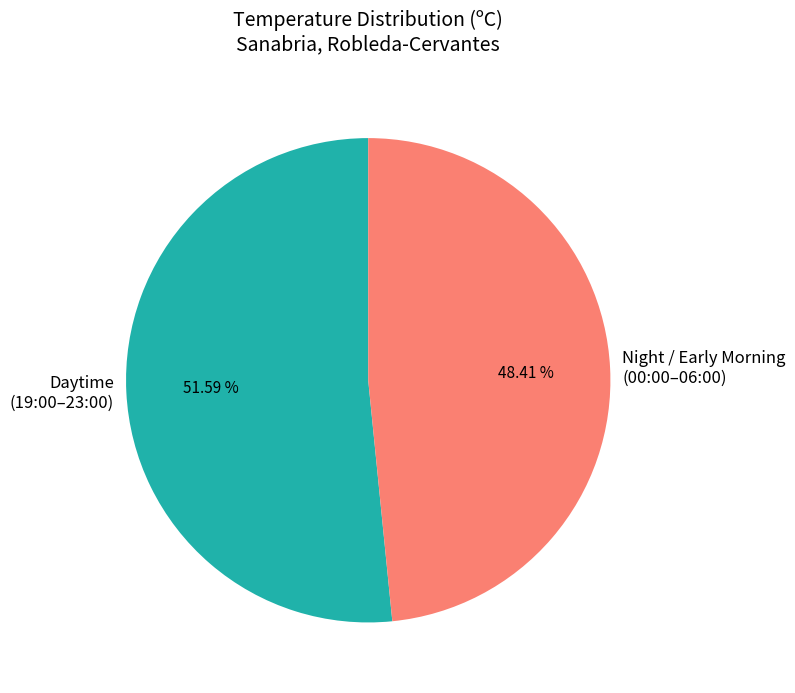

To the nearest percent, what is the average slice percentage?

50%